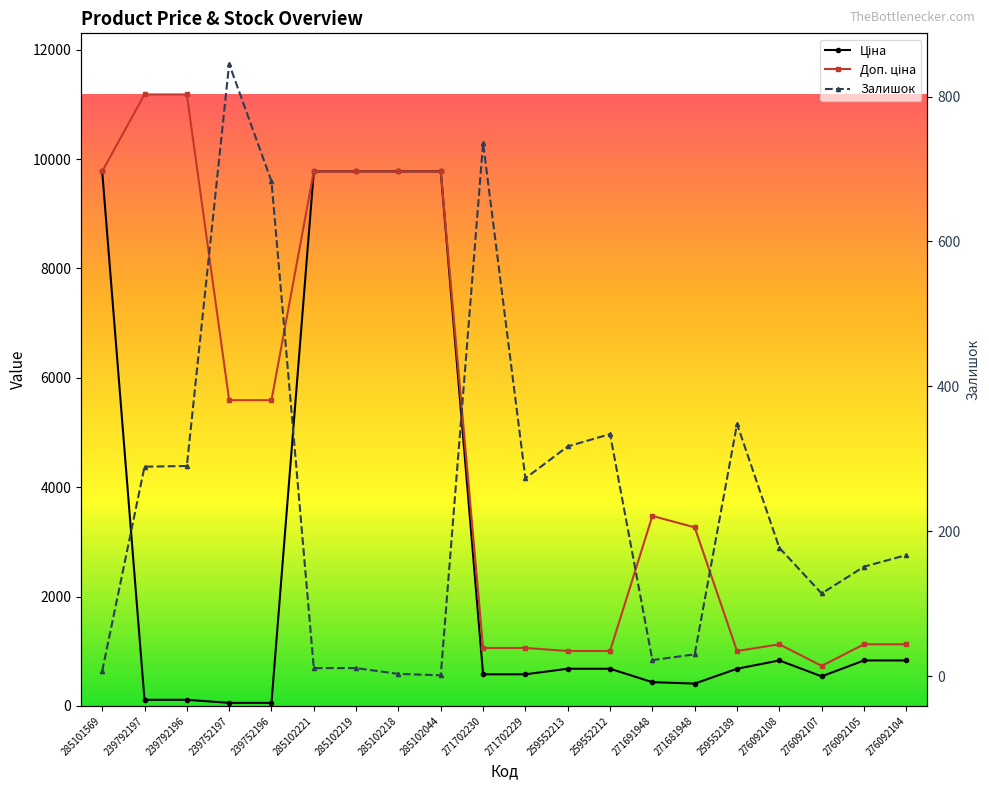

Is the value of Залишок at 271681948 greater than the value of Доп. ціна at 239792197?

No